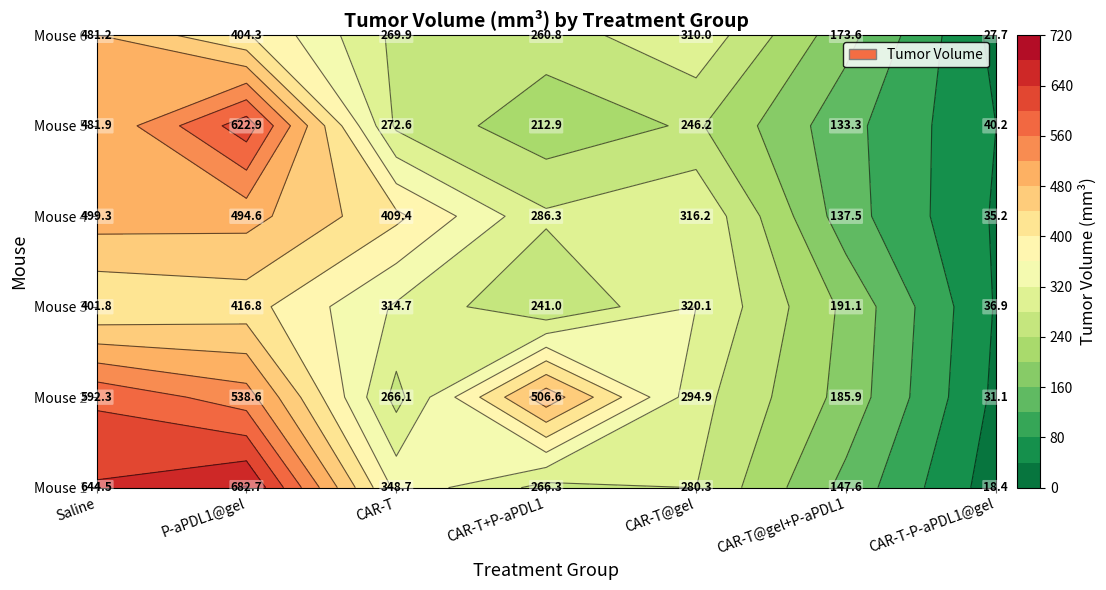

What is the sum of all P-aPDL1@gel values?

3159.9